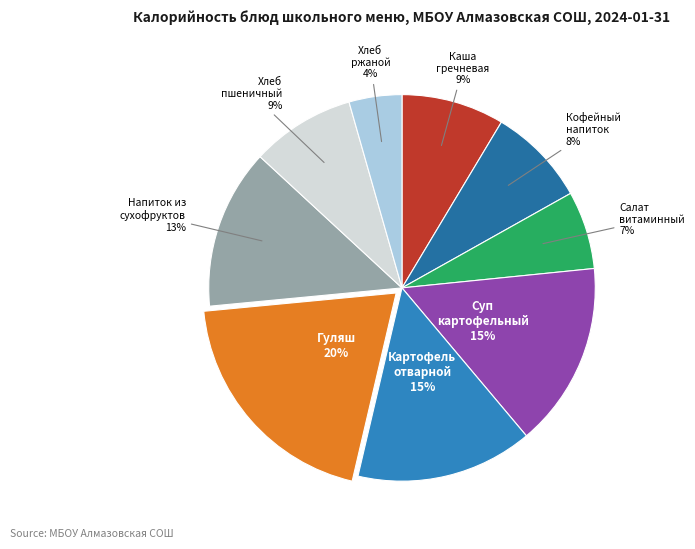

Which has a higher value, Суп картофельный or Салат витаминный?

Суп картофельный